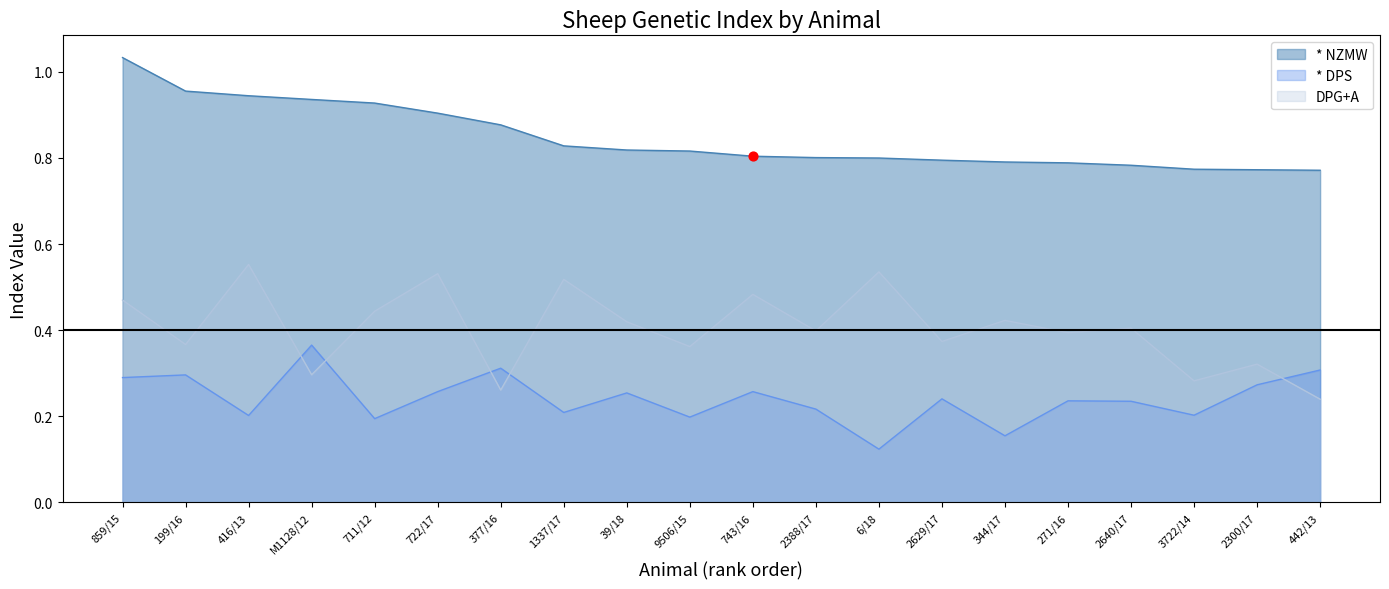

At which category is the sum across all series the highest?

859/15